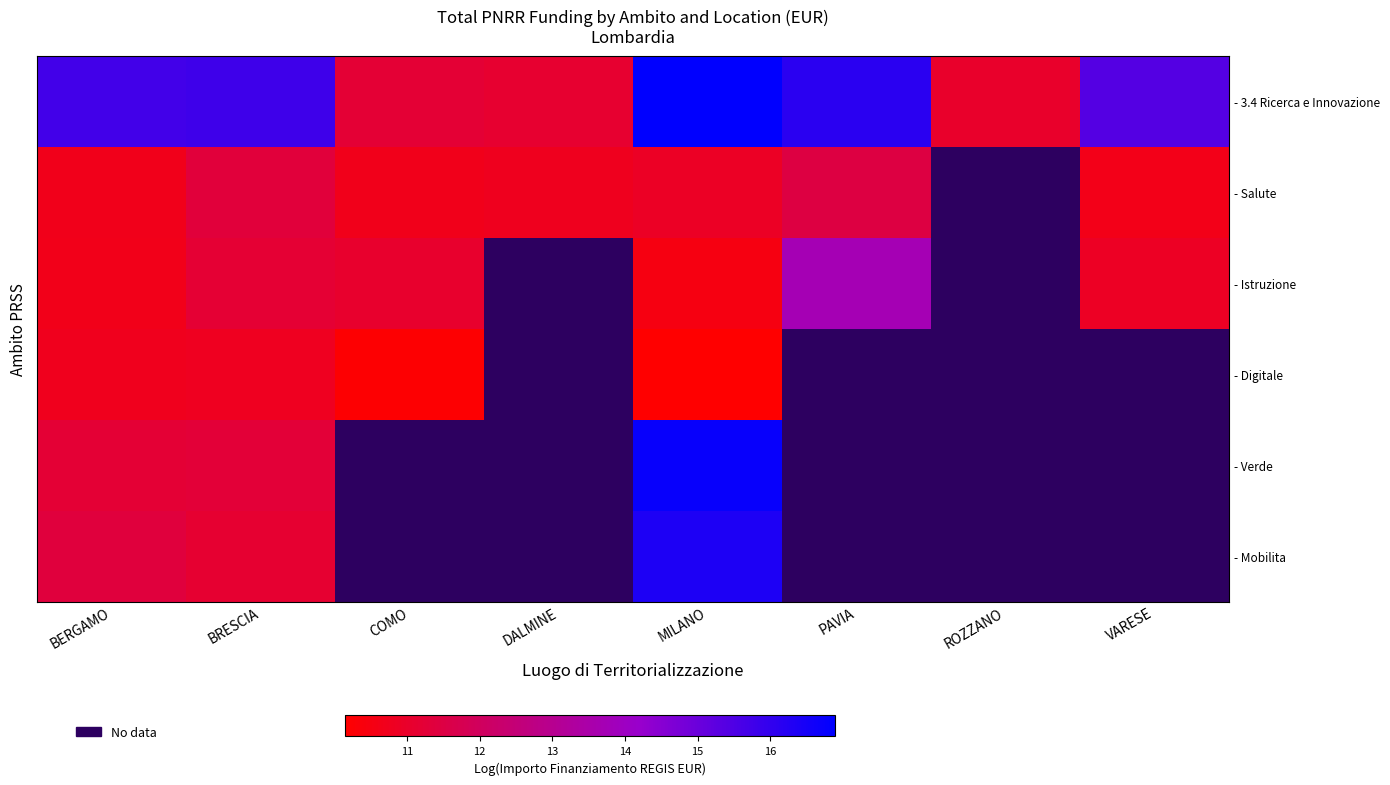

At which category does the chart reach its peak across all series?

MILANO